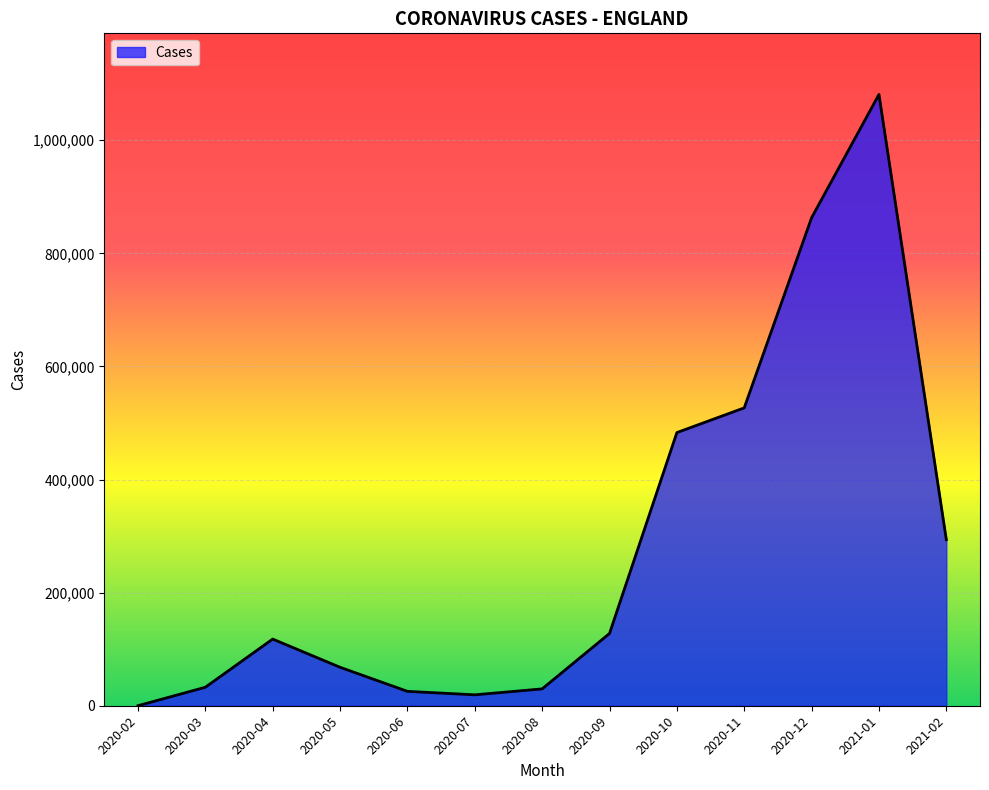

At which category does the data reach its first local peak?

2020-04